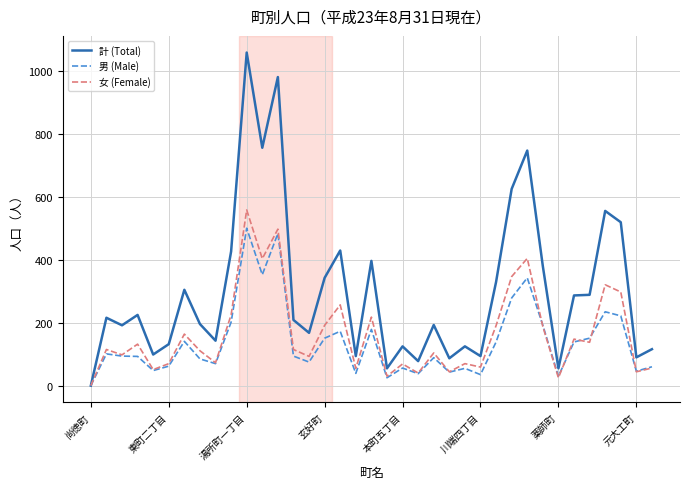

Does the chart have visible grid lines?

Yes